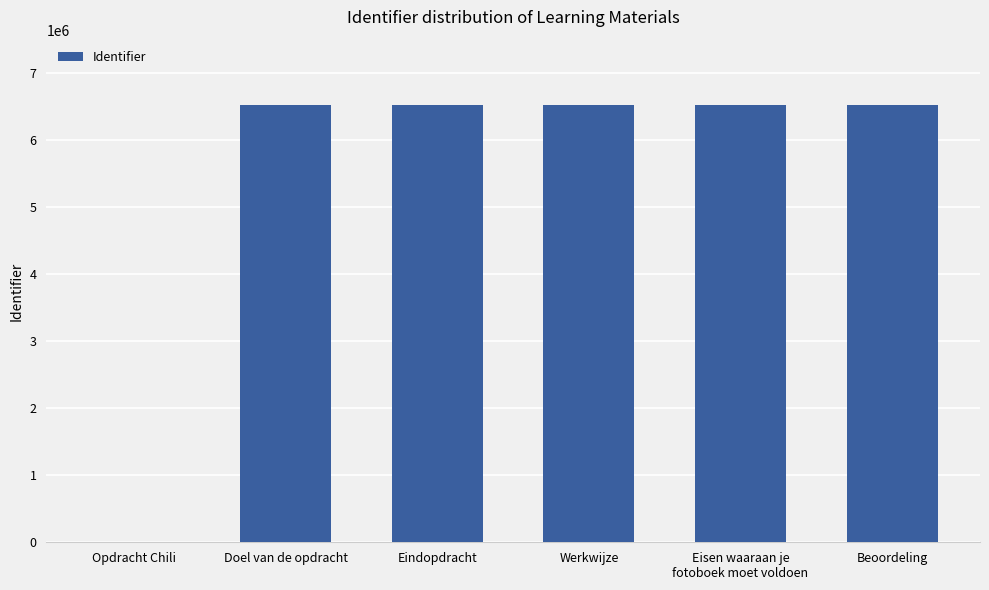

The value at Doel van de opdracht is 3426491. True or false?

False